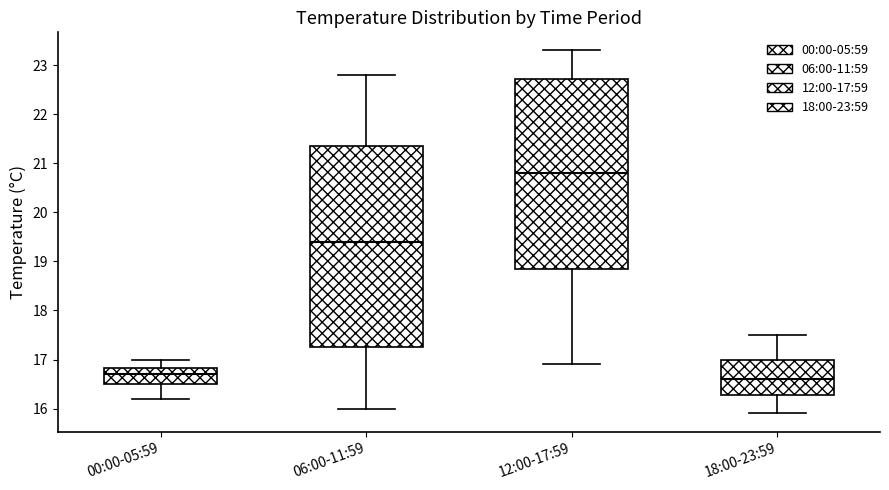

Reading left to right, transcribe this box plot: for each box, give where its median line is, the range the box spans, and where its two whiskers end, as read against the y-axis. The values are not printed on the chart, so give them approximately, as read against the axis.

00:00-05:59: median 16.7, box 16.5 to 16.8, whiskers 16.2 to 17.0
06:00-11:59: median 19.4, box 17.3 to 21.4, whiskers 16.0 to 22.8
12:00-17:59: median 20.8, box 18.9 to 22.7, whiskers 16.9 to 23.3
18:00-23:59: median 16.6, box 16.3 to 17.0, whiskers 15.9 to 17.5